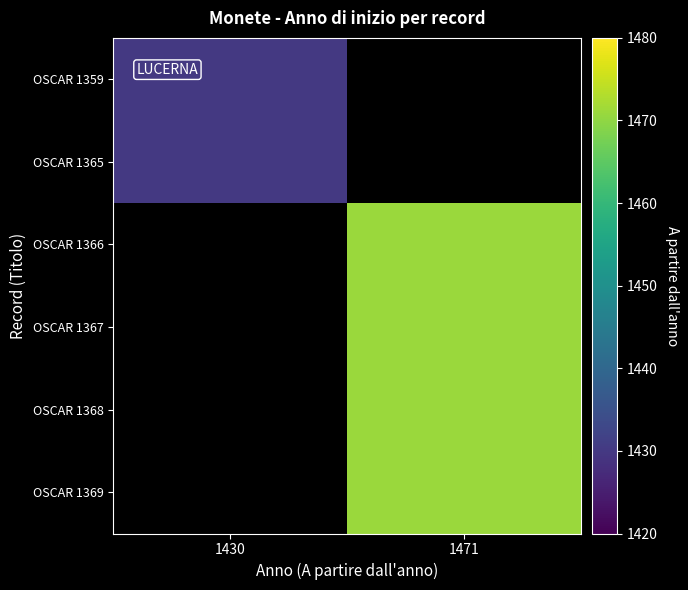

Which label corresponds to the largest value in the chart?

1471